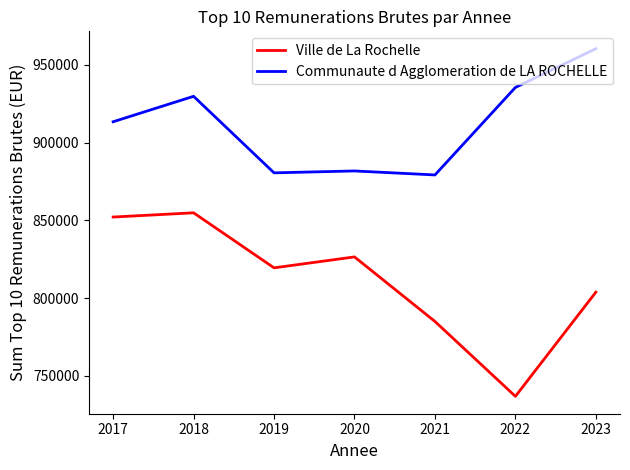

Which series has the largest total across all categories?

Communaute d Agglomeration de LA ROCHELLE